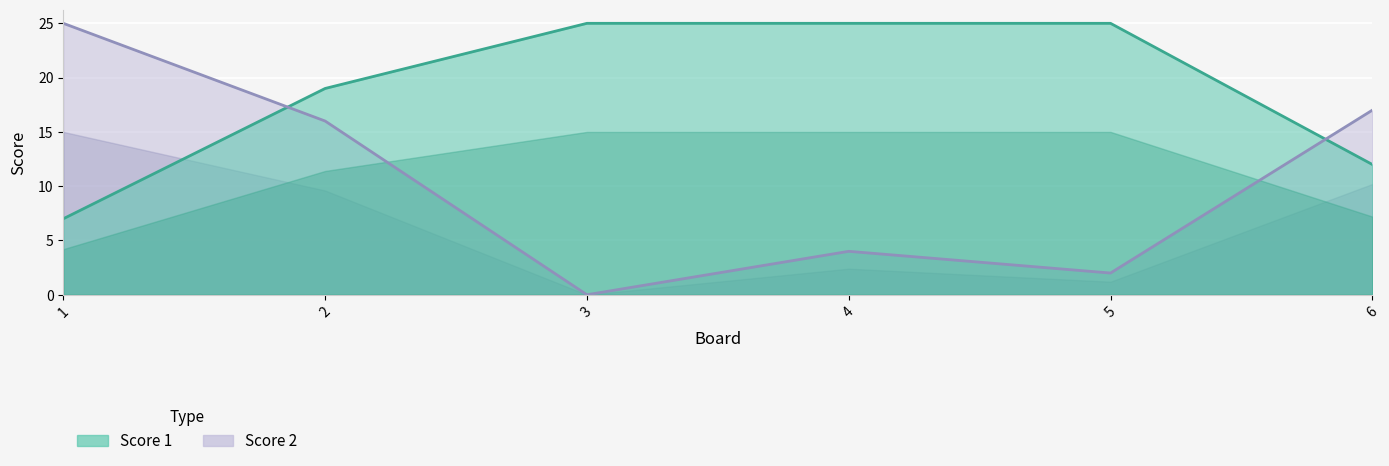

The Score 1 series shows 25 at 3. True or false?

True